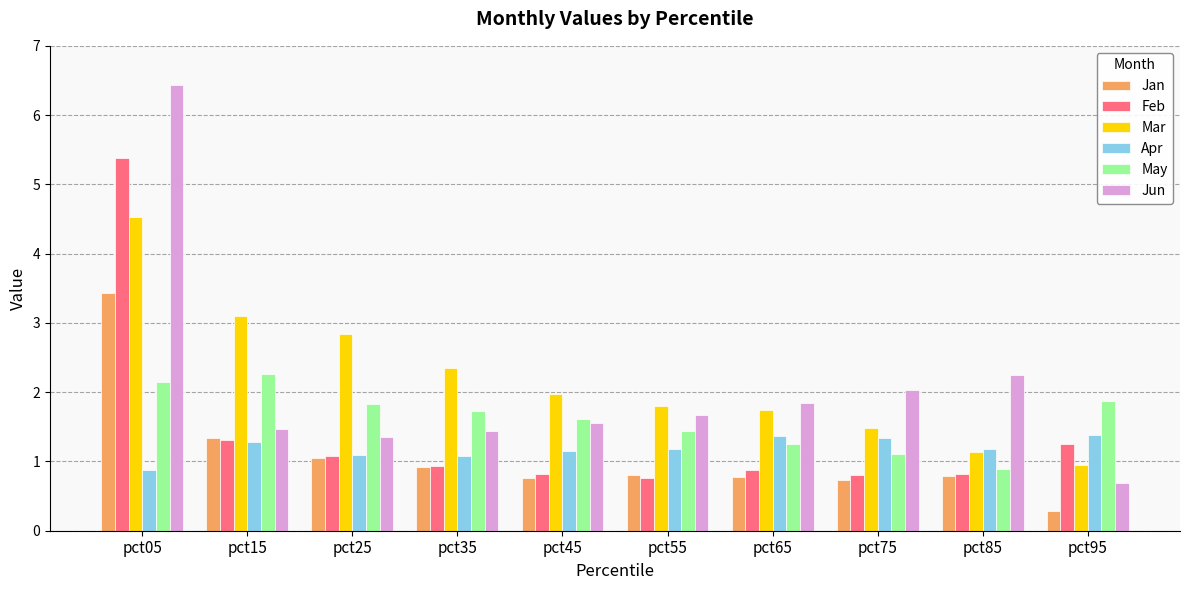

What is the difference between the maximum and minimum values in the Feb series?

4.6